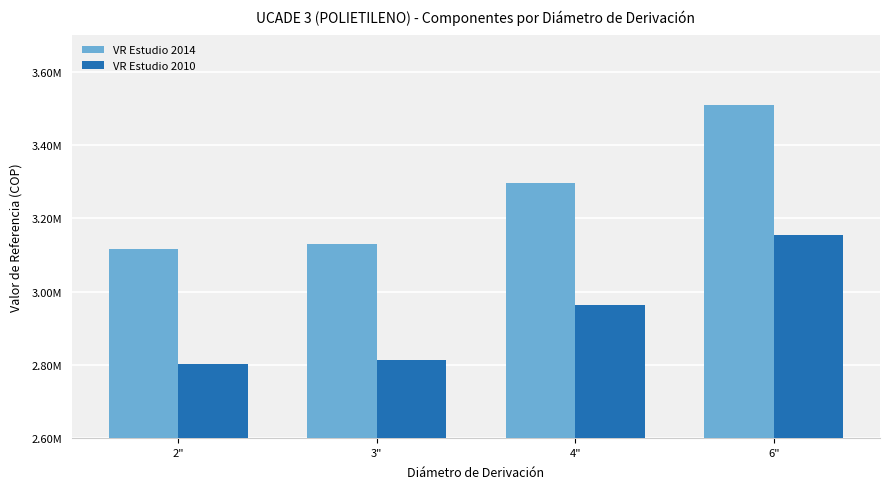

Does the chart contain any negative values?

No